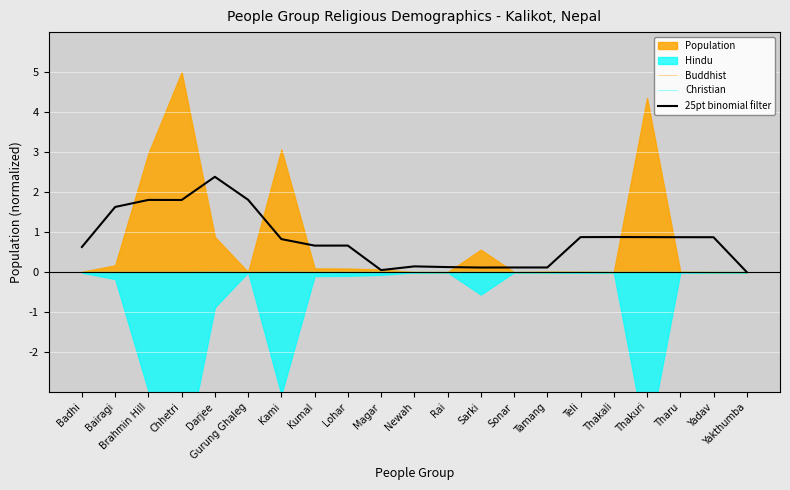

At which label does Christian reach its minimum?

Badhi